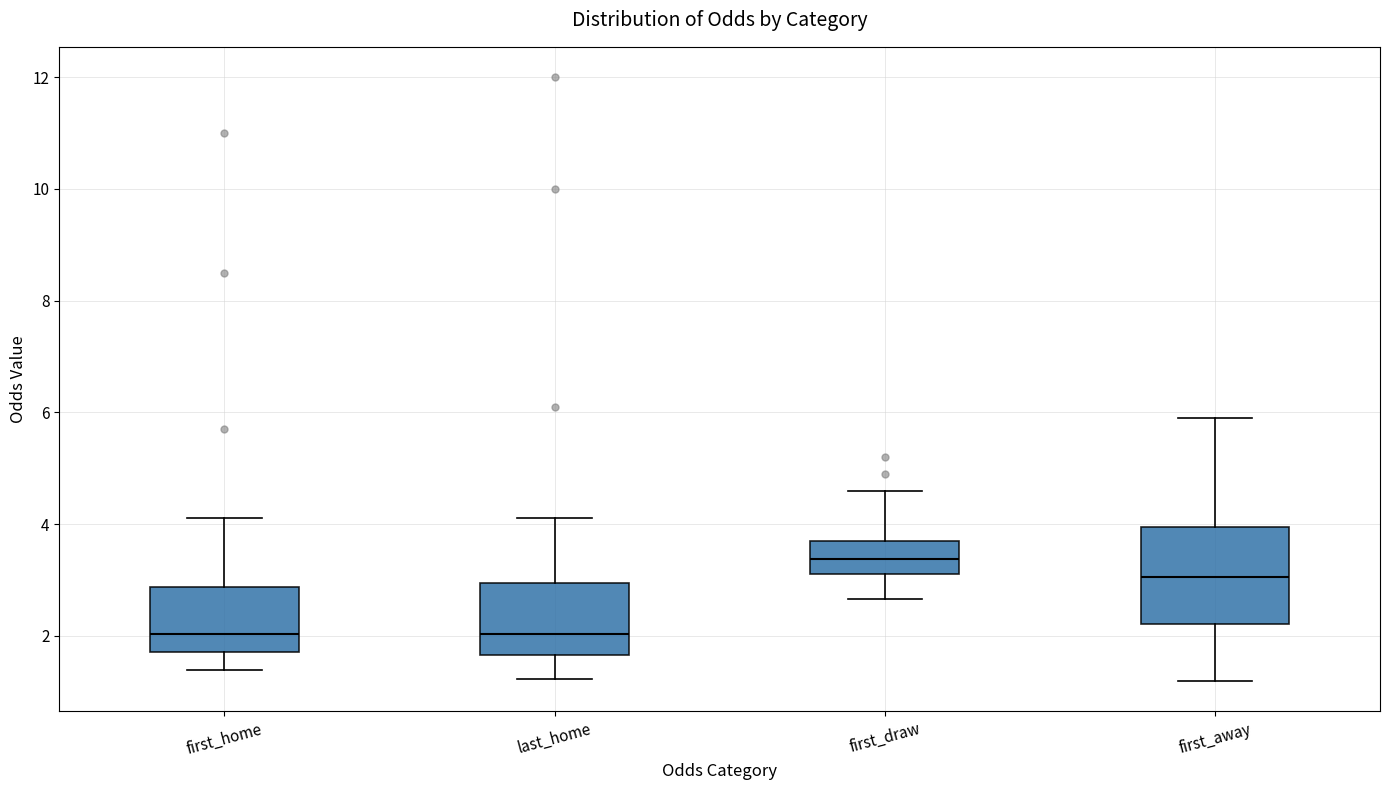

Which box is the tallest, from its lower edge to its upper edge?

first_away